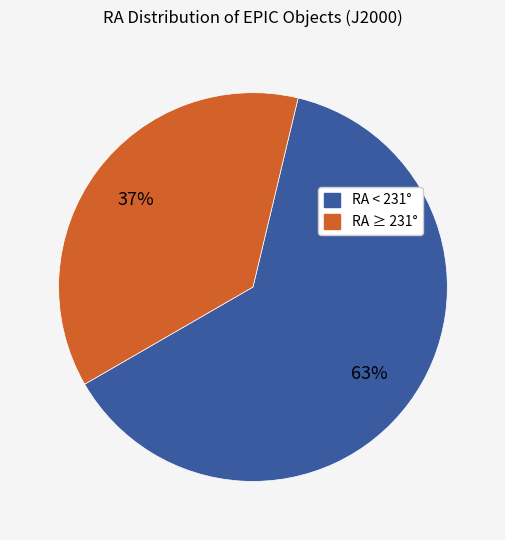

Does any single category account for the majority?

Yes